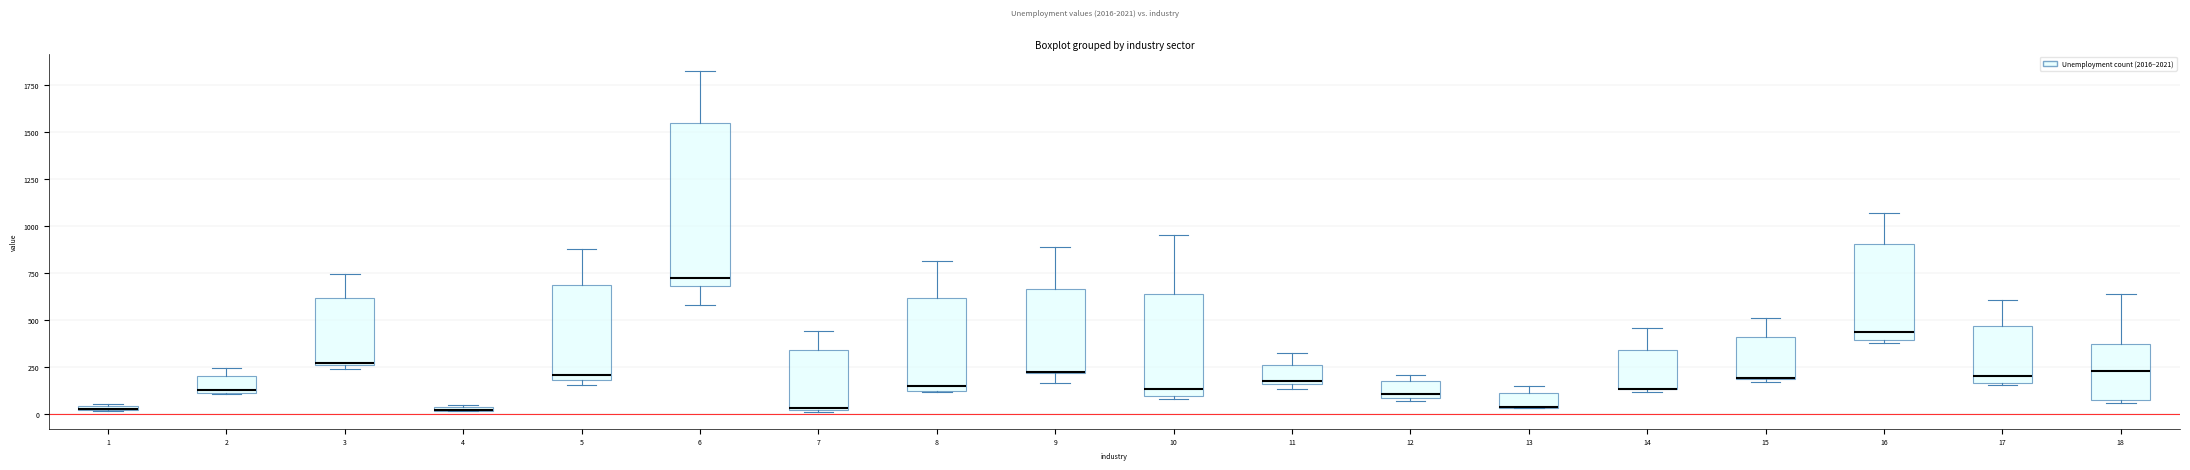

Where is the lower edge of the box at x = 16 on the y-axis? The values are not printed on the chart, so give them approximately, as read against the axis.

400